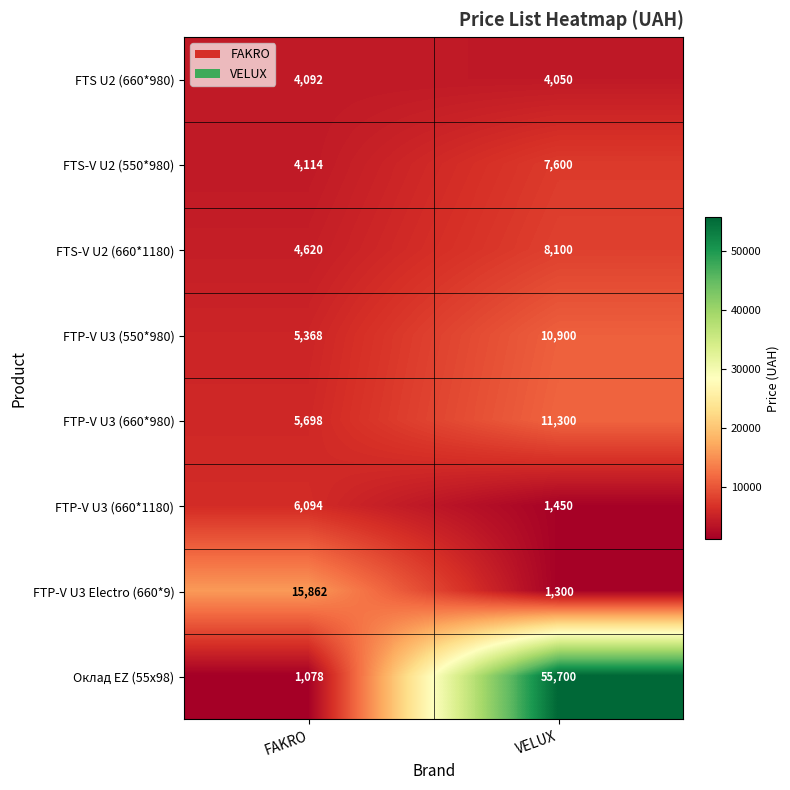

The value of Оклад EZ (55x98) at FAKRO is 373. True or false?

False